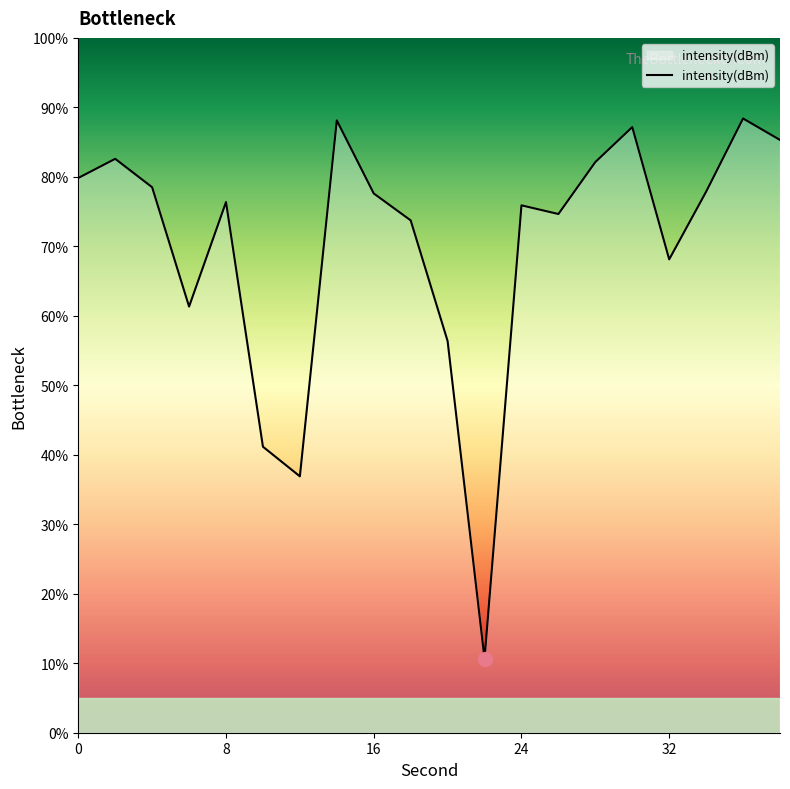

What is the greatest value displayed?

88.4